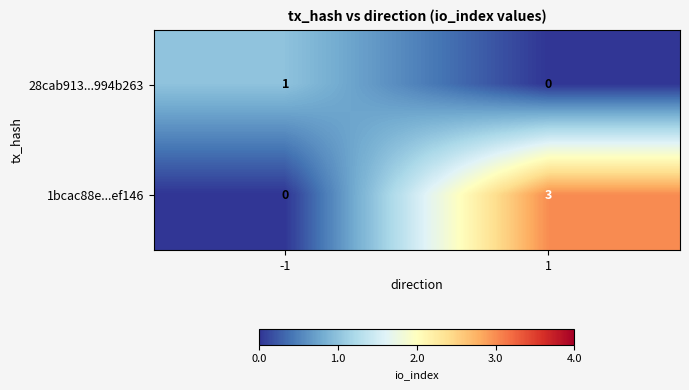

Which series changed the most between -1 and 1?

1bcac88e...ef146